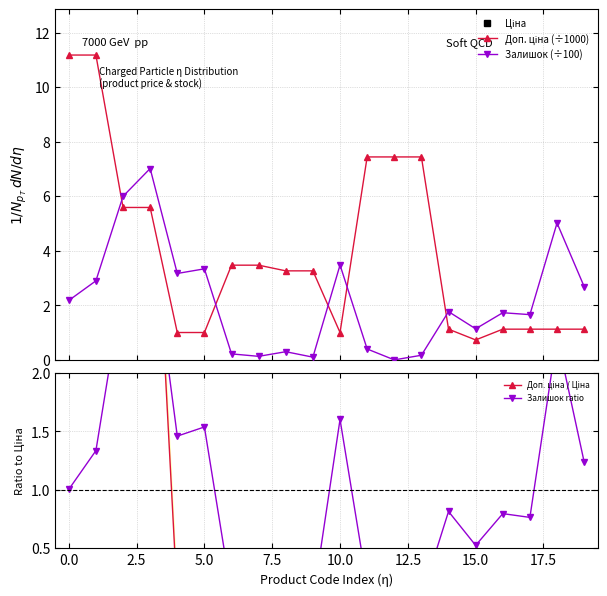

What is the highest value of the Залишок (÷100) series?

7.0